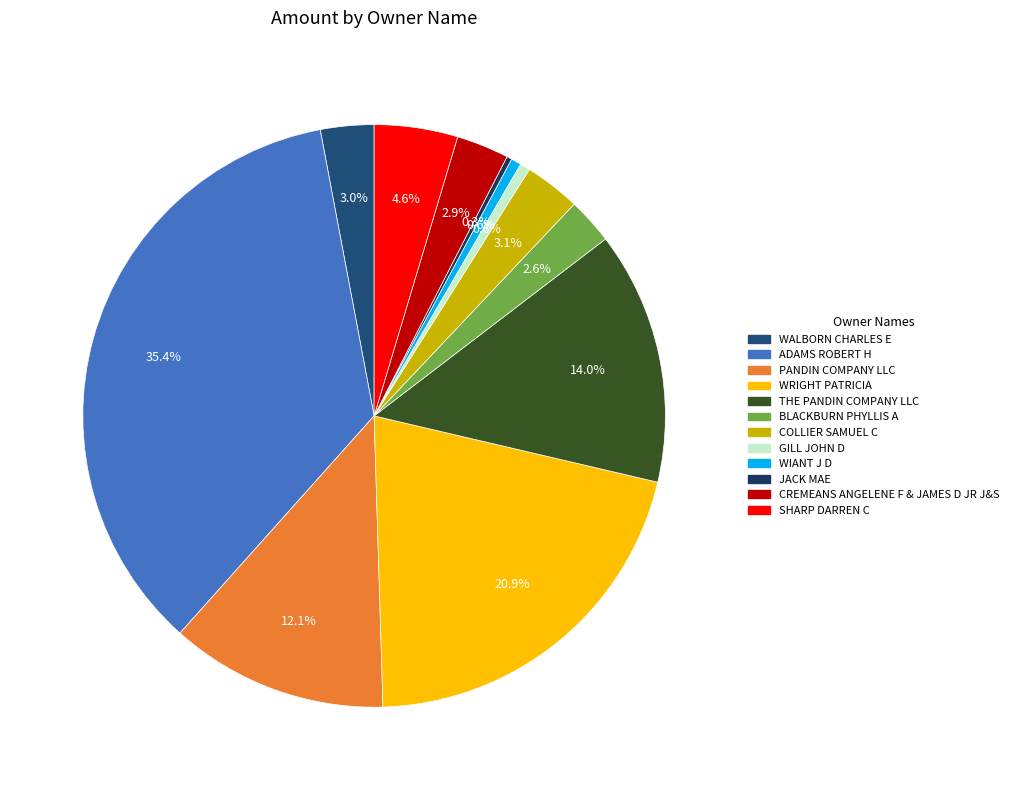

What percentage is the GILL JOHN D slice, to the nearest percent?

1%